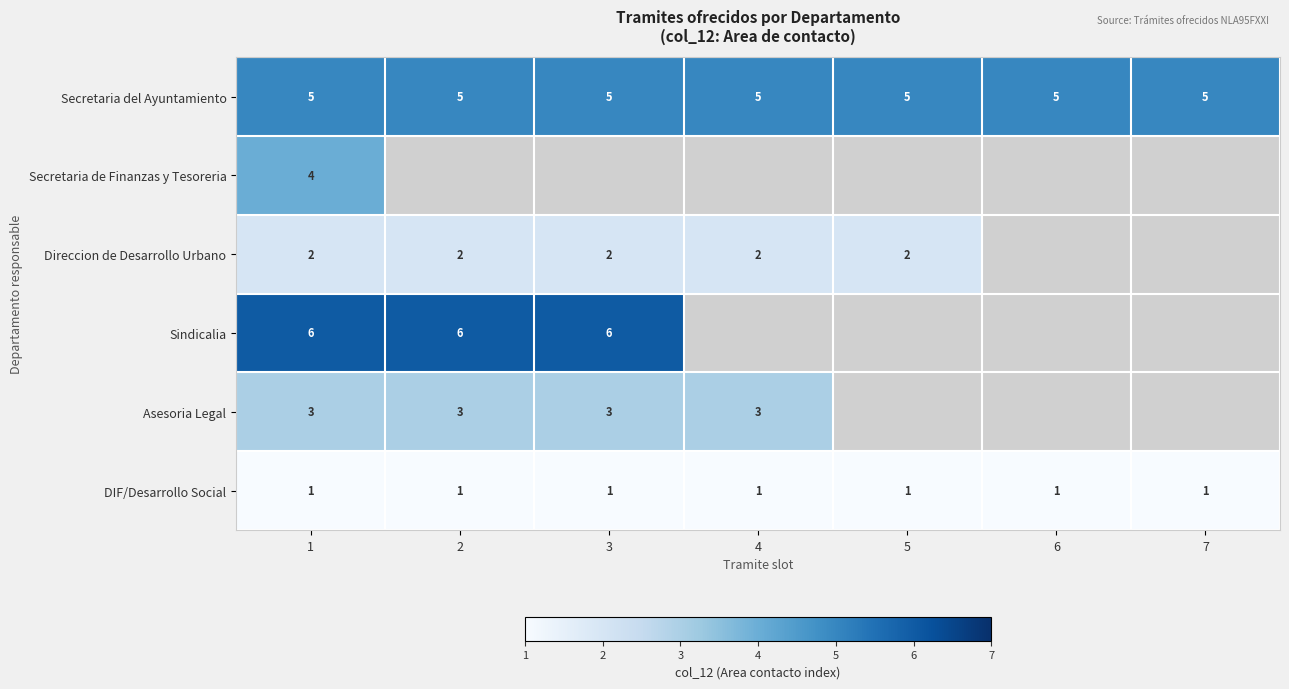

At which category is the sum across all series the highest?

1